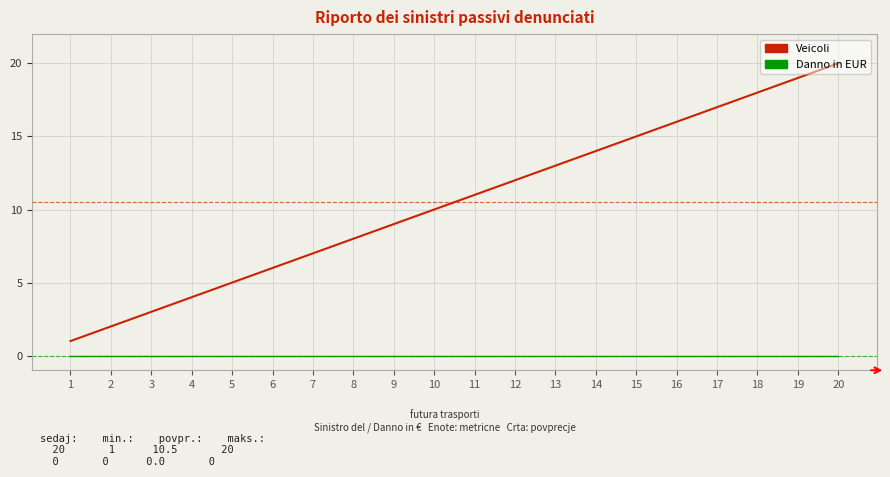

How many categories are shown in the chart?

20